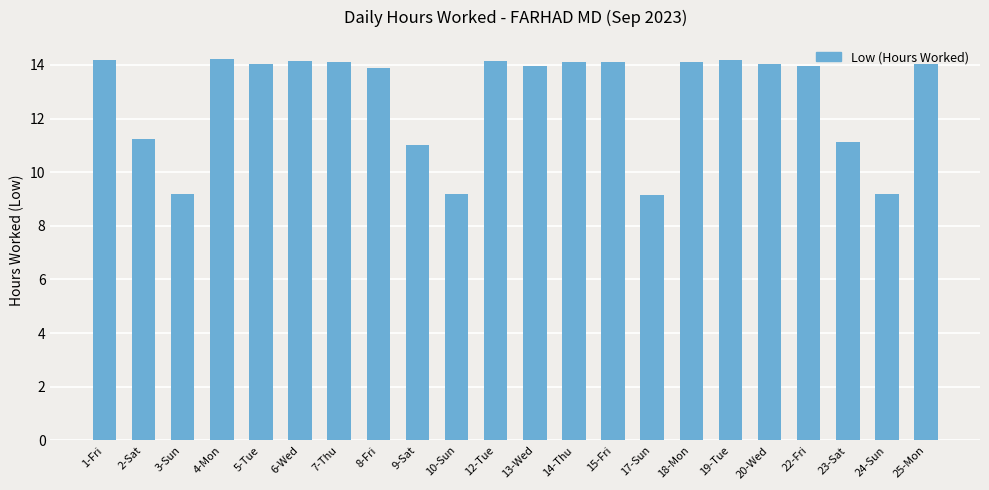

What is the greatest value displayed?

14.2